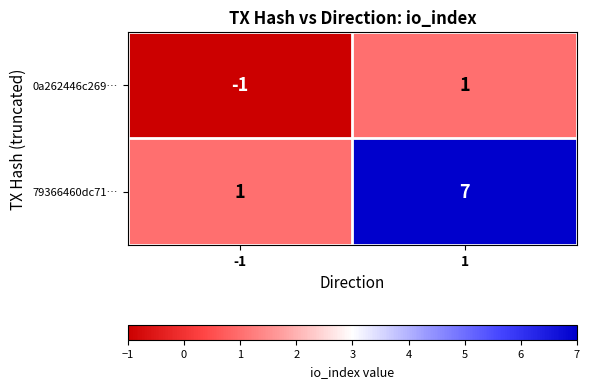

What is the spread (max minus min) of values at -1?

2